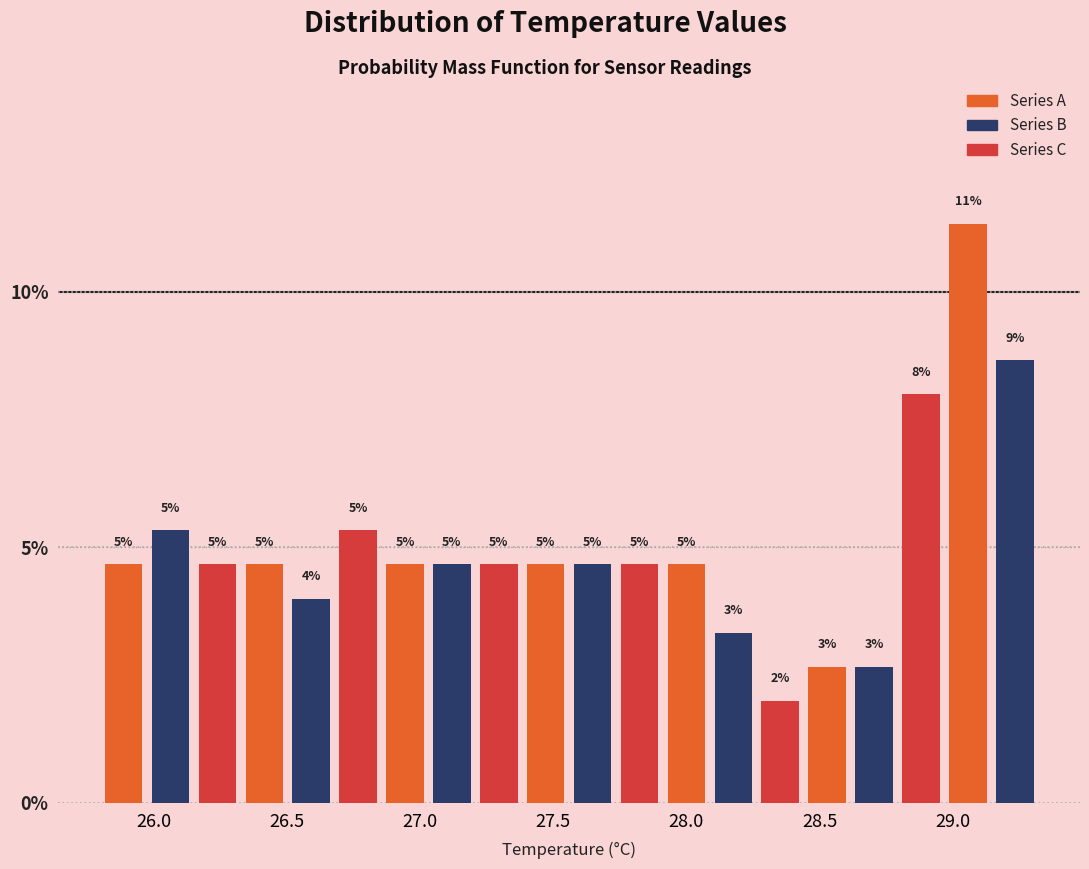

Read against the x-axis, roughly where is the centre of the tallest bar?

29.05